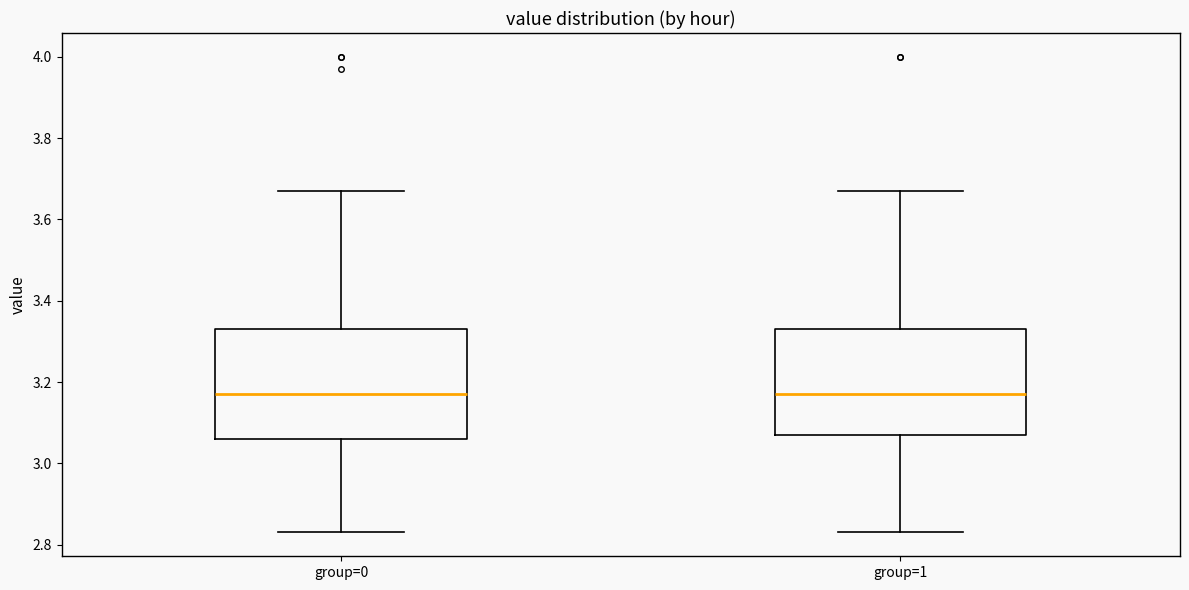

Where does the upper whisker of the box for group=1 end on the y-axis? The values are not printed on the chart, so give them approximately, as read against the axis.

3.68